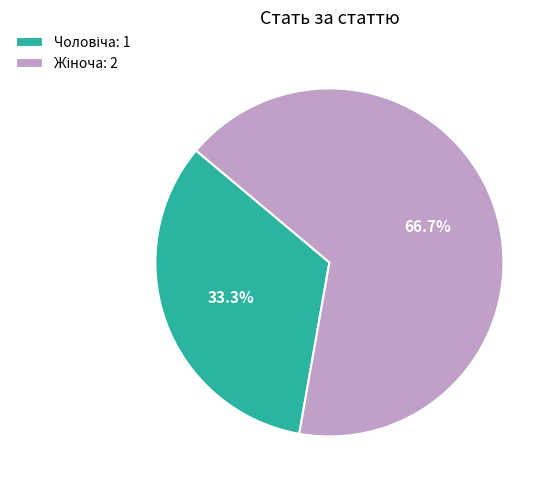

Is there any slice that represents more than half of the pie?

Yes